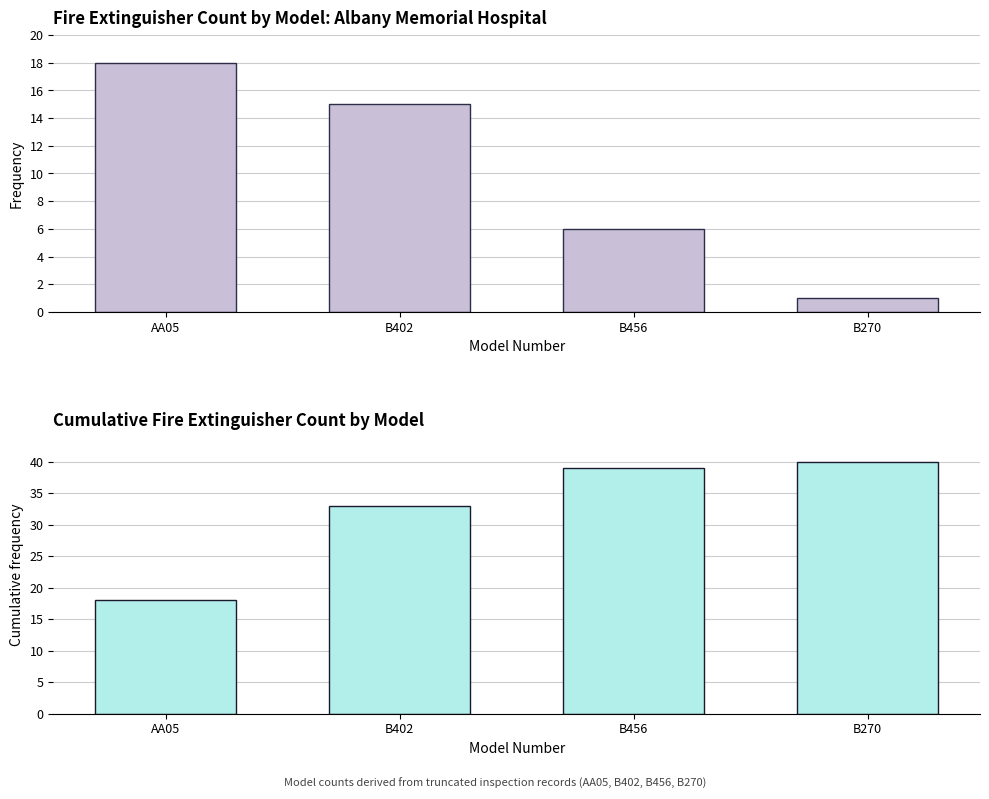

What is the highest value of the Cumulative Count by Model series?

40